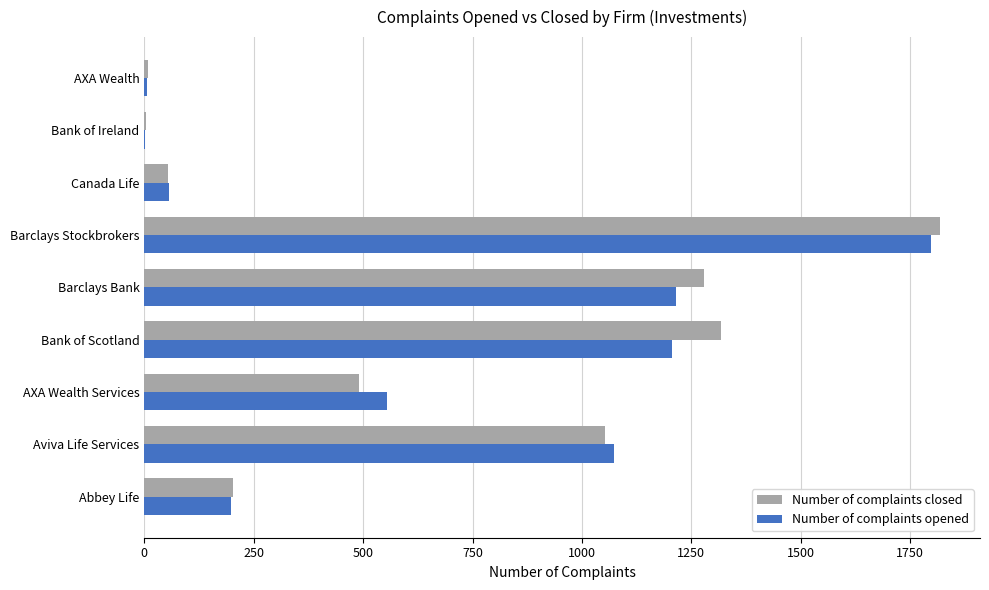

How many categories are shown in the chart?

9